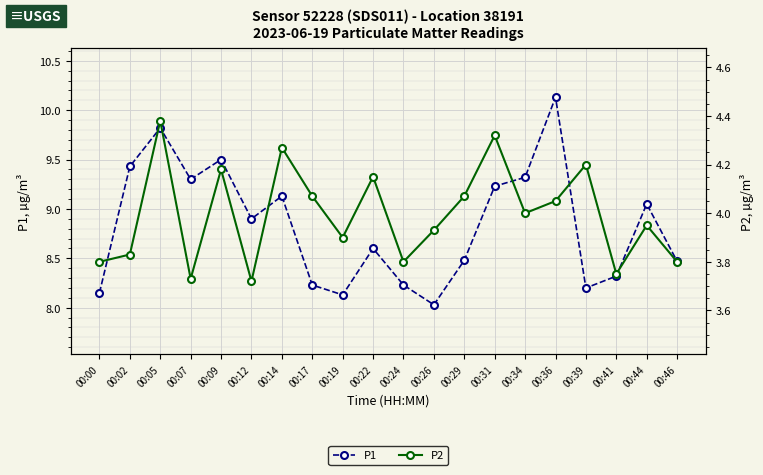

The value of P1 at 00:07 is 9.3. True or false?

True